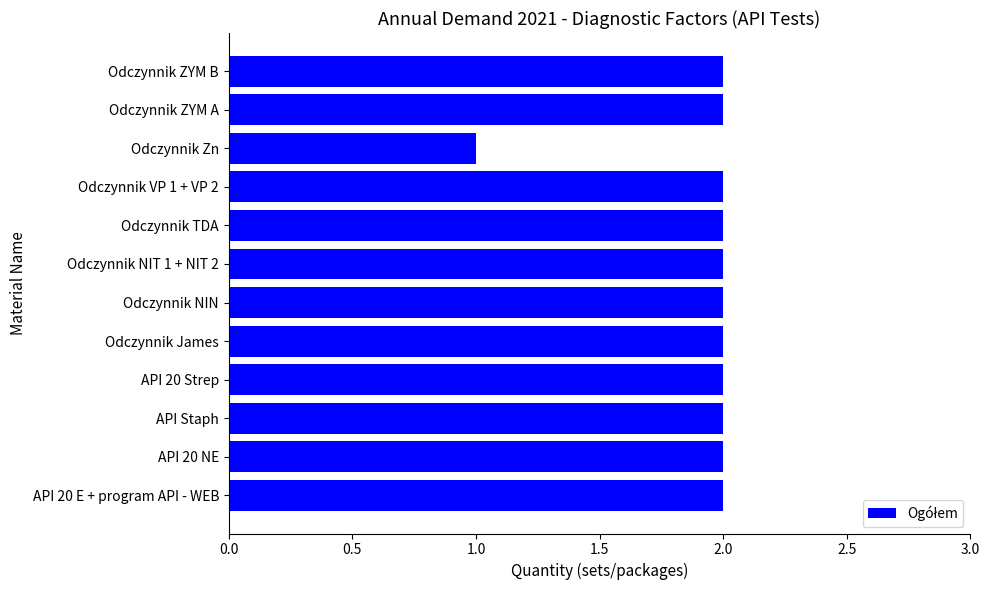

The value at Odczynnik VP 1 + VP 2 is 2. True or false?

True